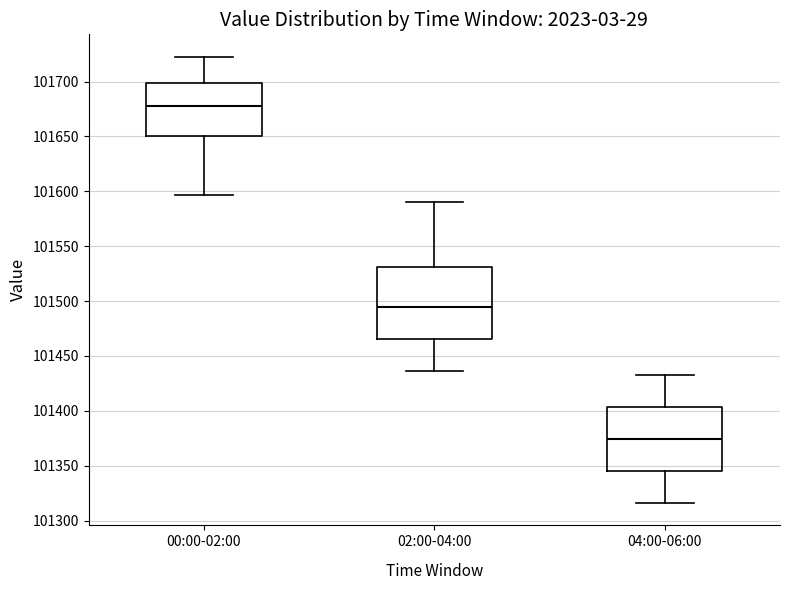

Which box has the lowest median line?

04:00-06:00